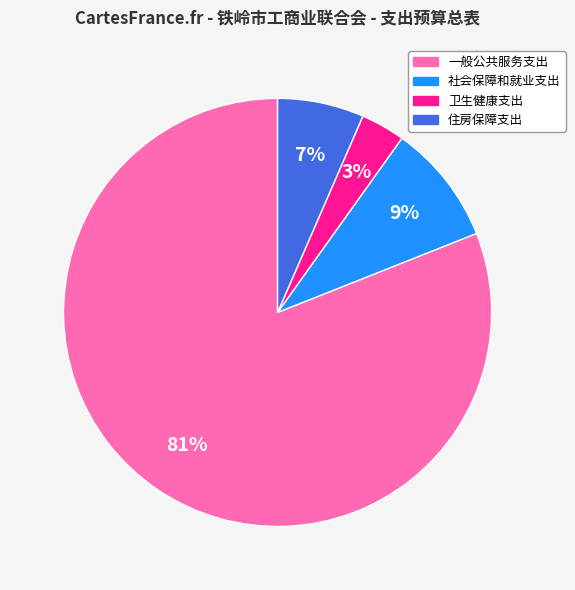

Count the number of slices in the pie.

4